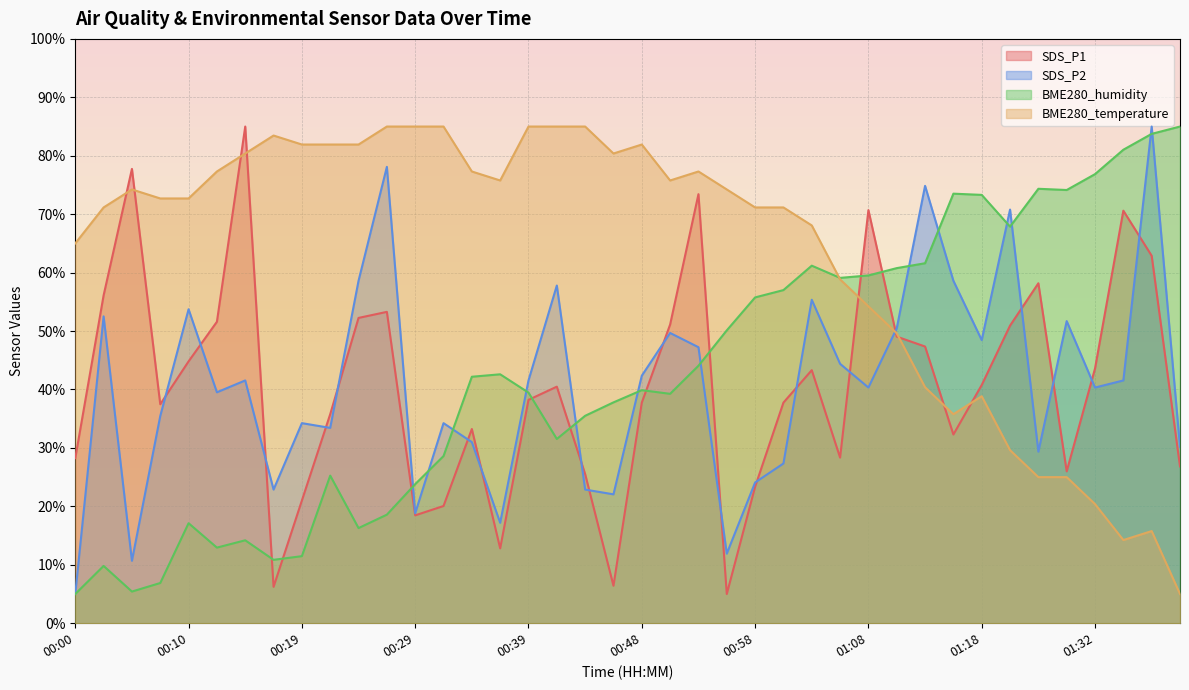

What are all the series names shown in the legend?

SDS_P1, SDS_P2, BME280_humidity, BME280_temperature